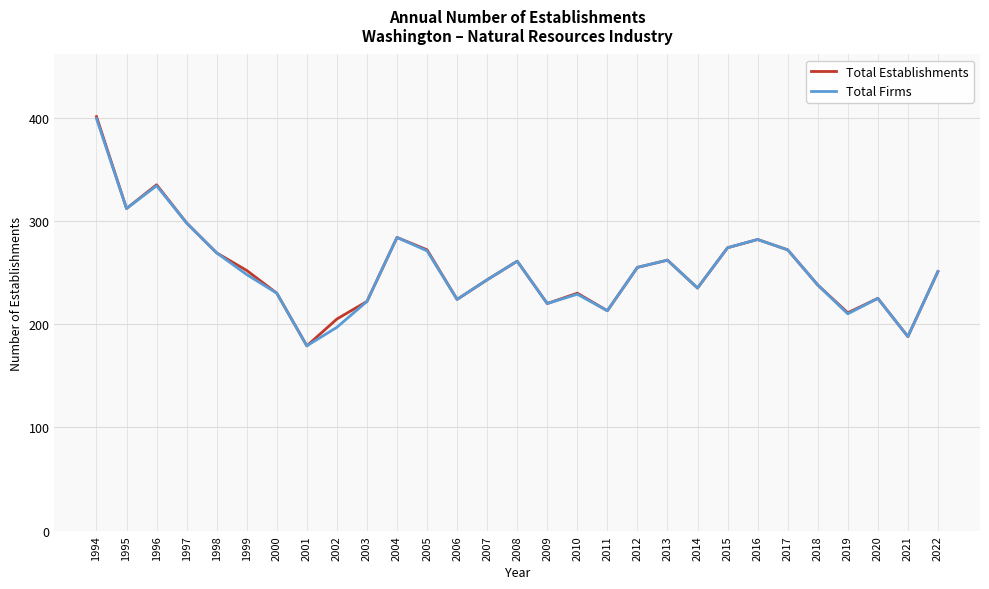

At which category does Total Firms reach its first local valley?

1995